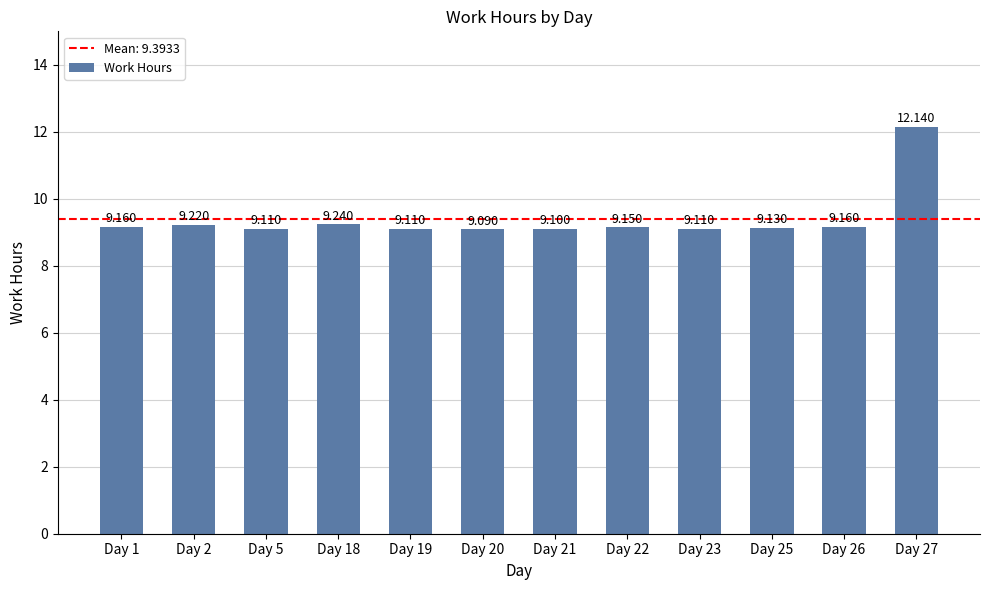

What is the value of the 3rd bar from the left?

9.1